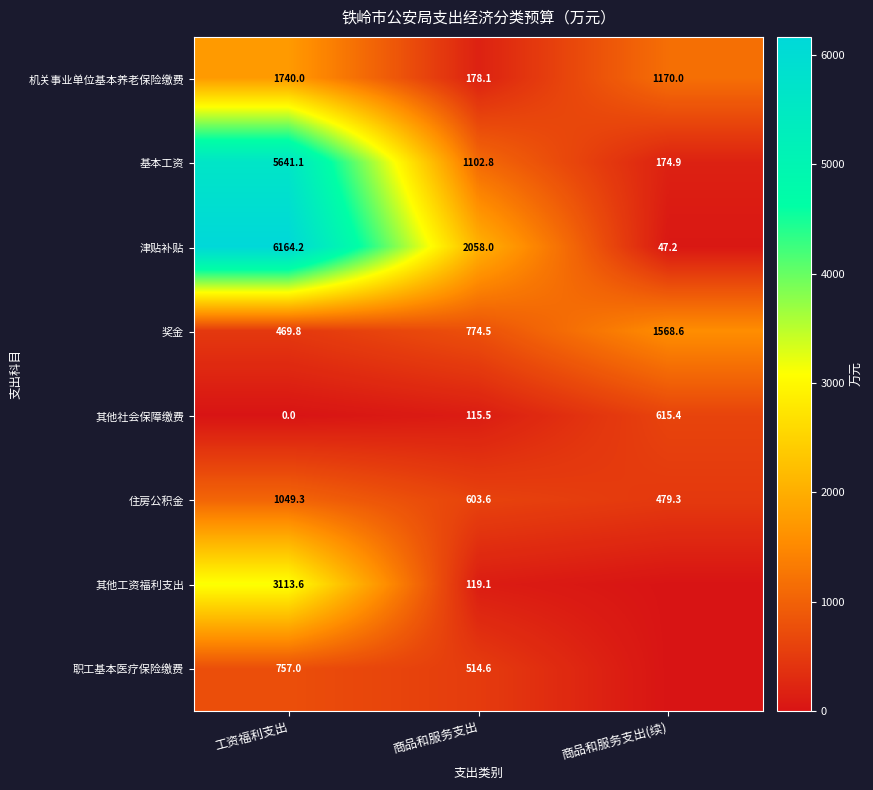

What is the maximum value shown in the chart?

6164.2